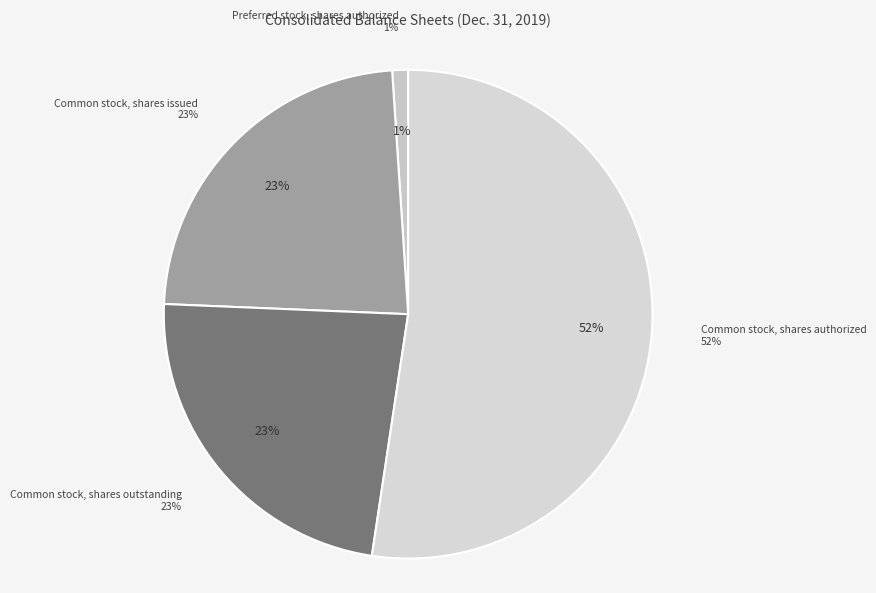

Is it true that Common stock, shares issued is 23% of the pie?

True